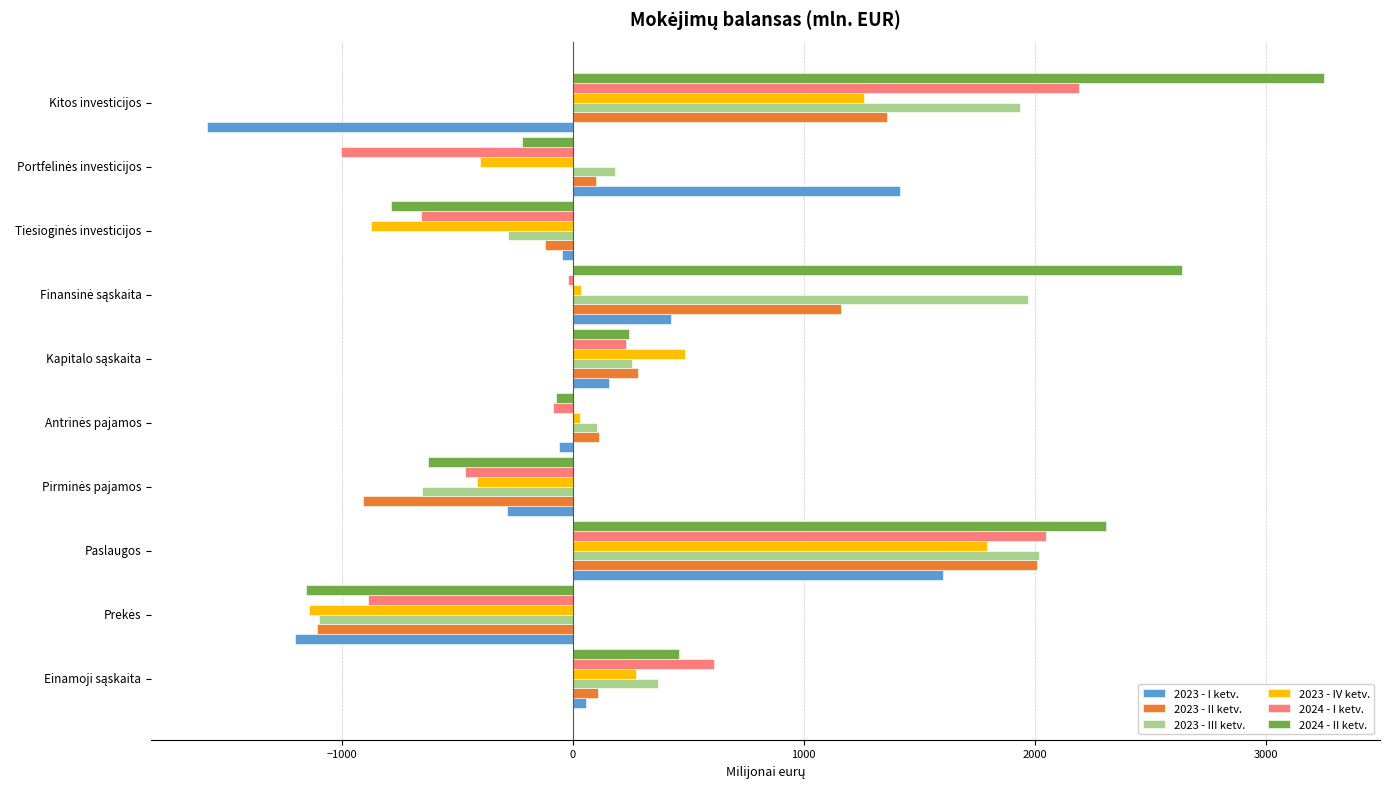

What is the difference between the second highest and minimum values in the 2024 - II ketv. series?

3792.9